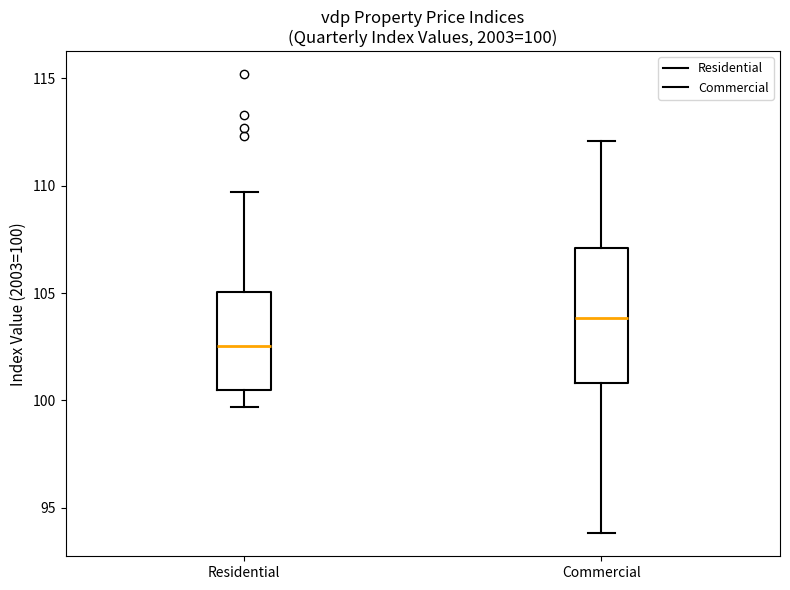

Which box is the tallest, from its lower edge to its upper edge?

Commercial